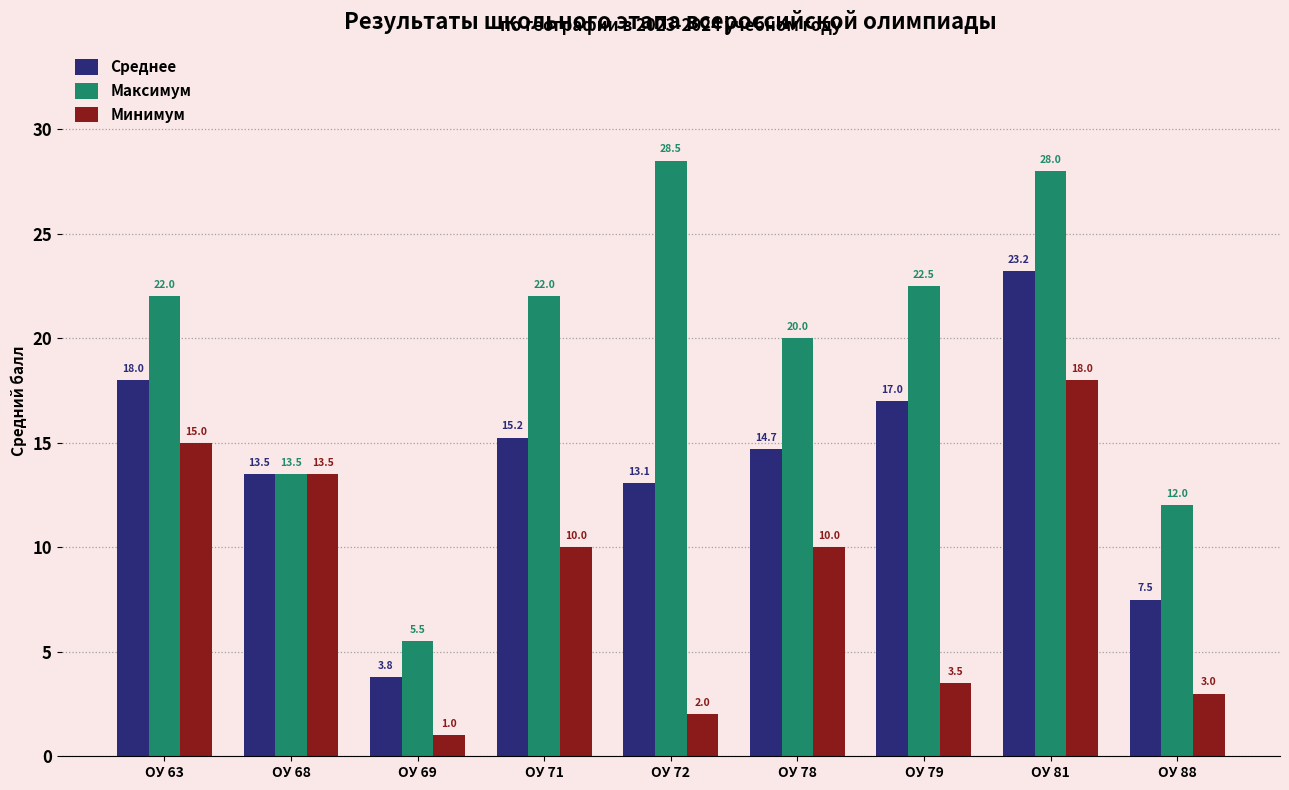

What is the highest value of the Среднее series?

23.2